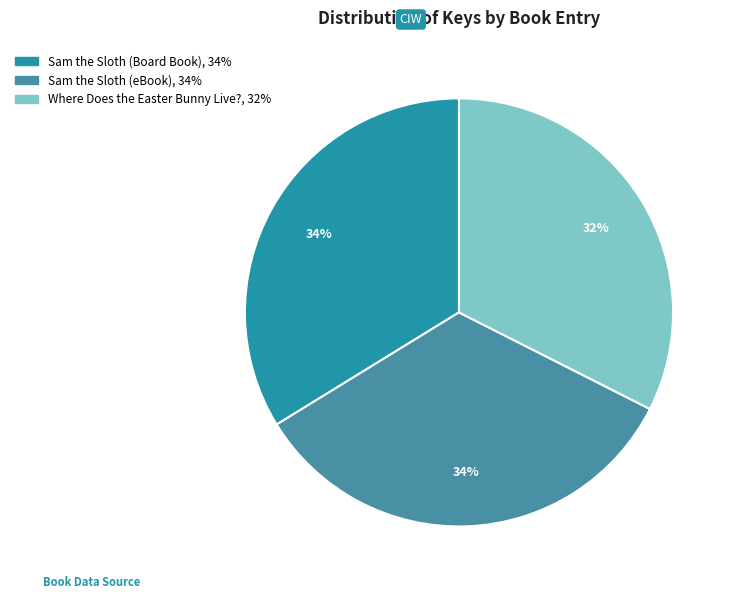

Which slice is the smallest?

Where Does the Easter Bunny Live?